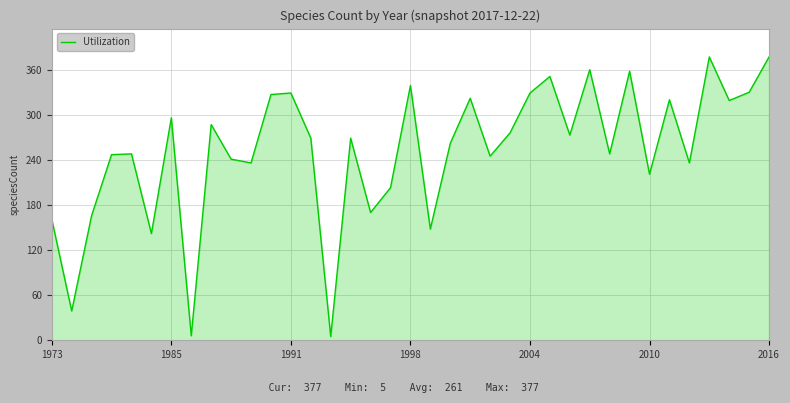

What is the difference between the maximum and minimum values?

372